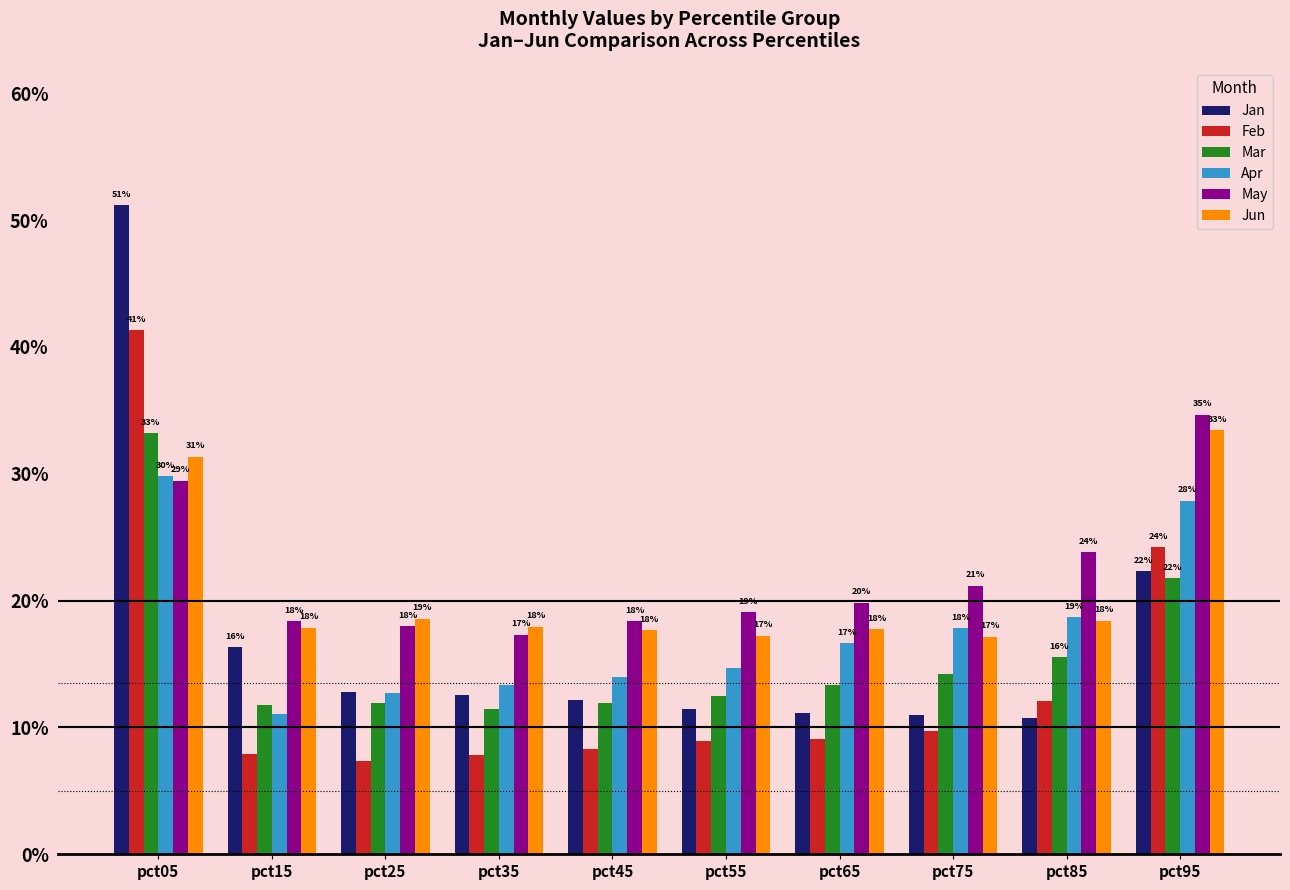

At how many categories does at least one series exceed 0?

10